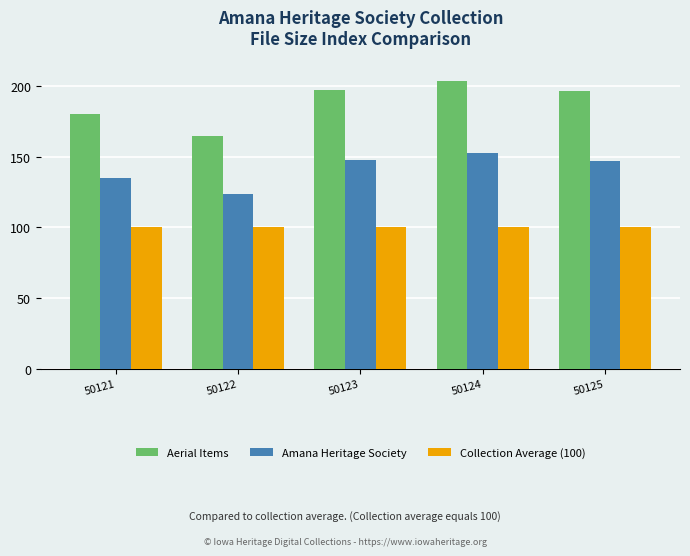

What are all the series names shown in the legend?

Aerial Items, Amana Heritage Society, Collection Average (100)